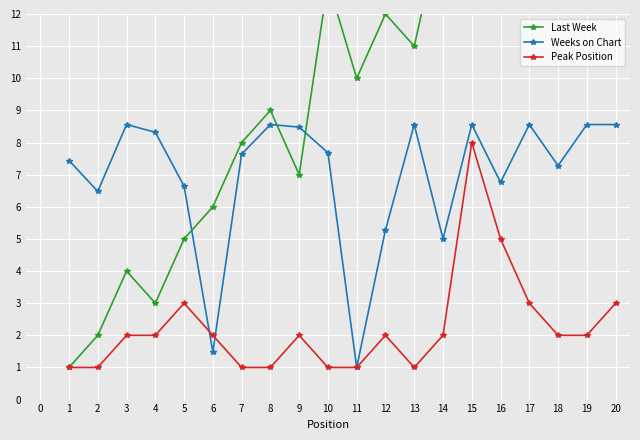

What is the value of the Weeks on Chart point at the 3rd from the left?

8.6